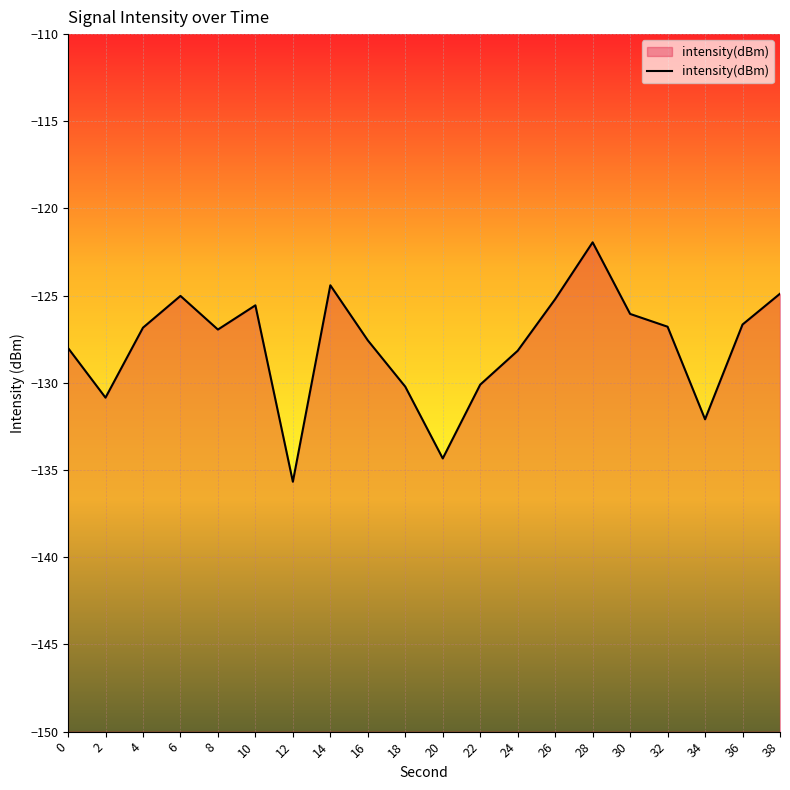

Is it true that the value at 8 is -126.9?

True